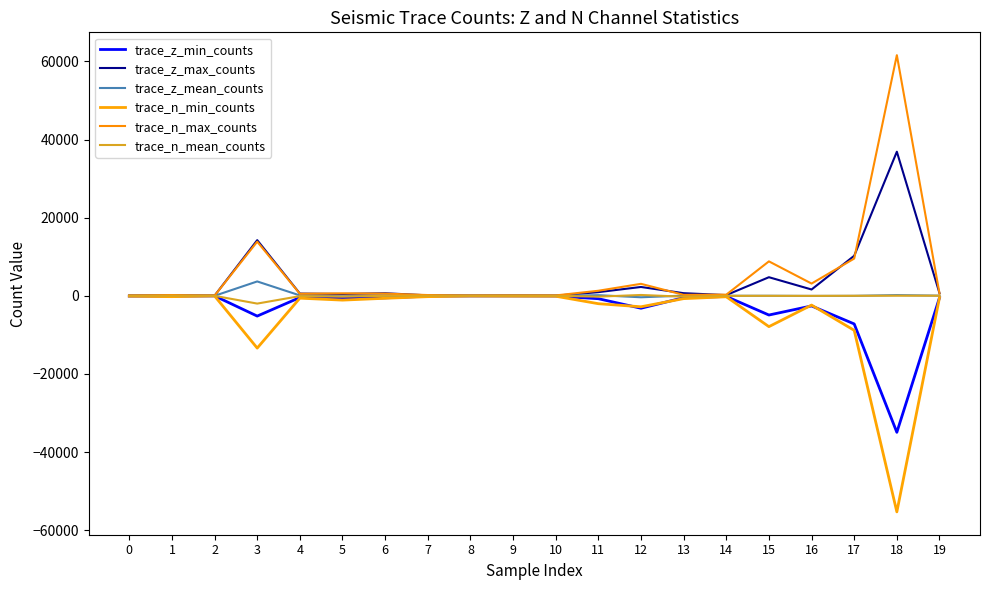

At which category does the chart reach its minimum across all series?

18